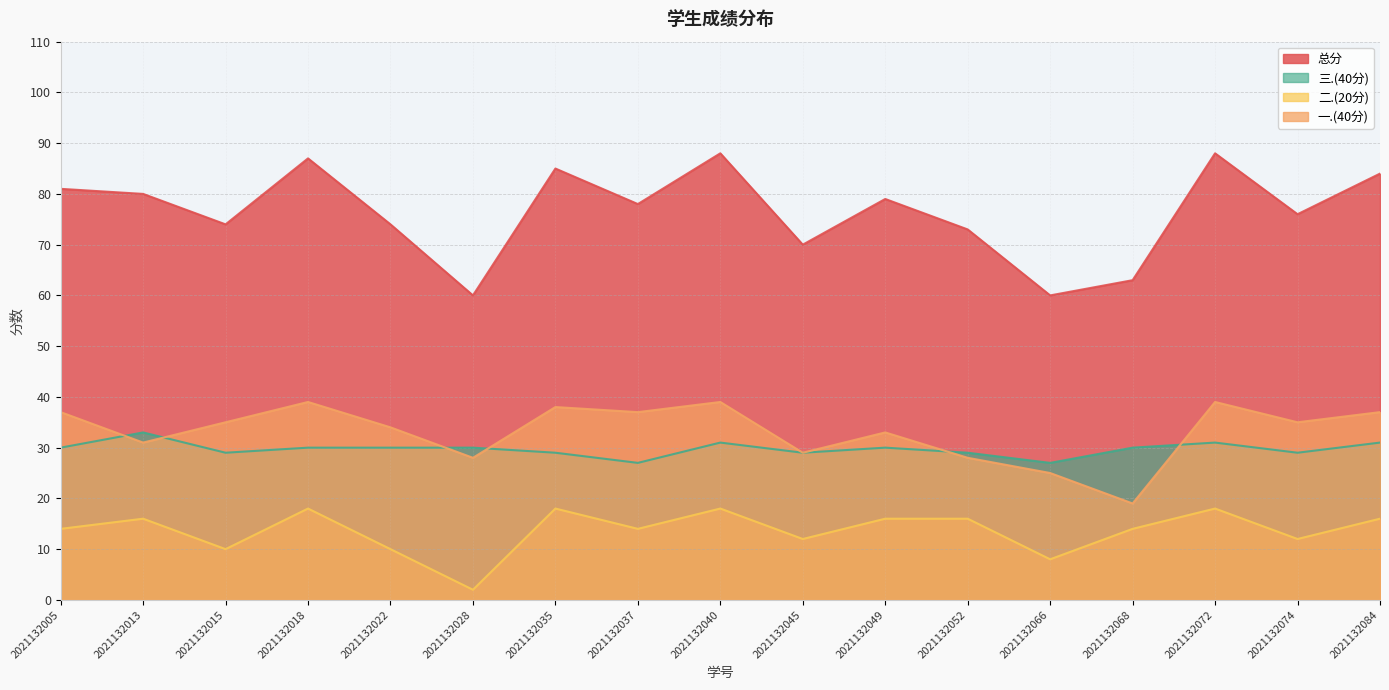

The value of 总分 at 2021132068 is 14. True or false?

False